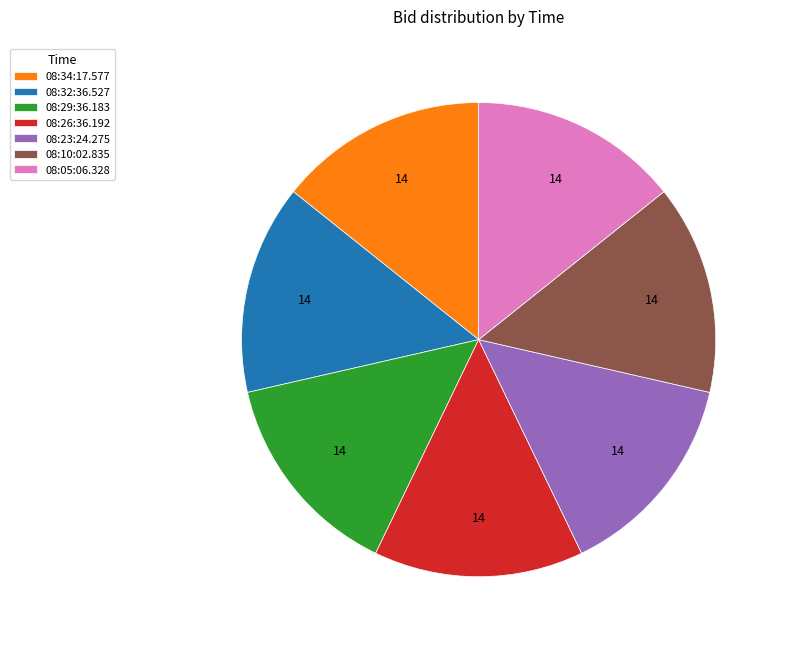

Does any single category account for the majority?

No